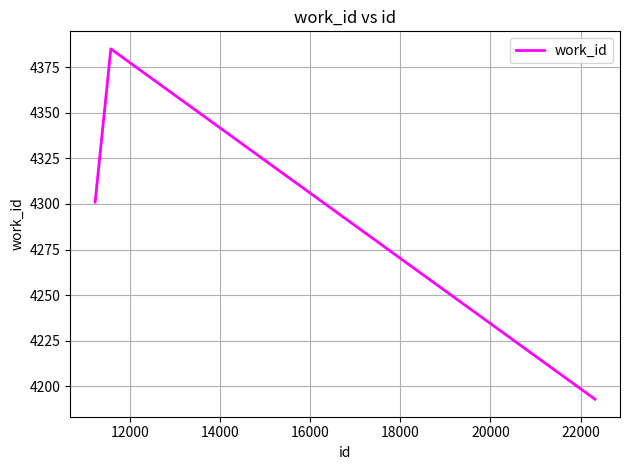

What is the minimum value shown in the chart?

4193